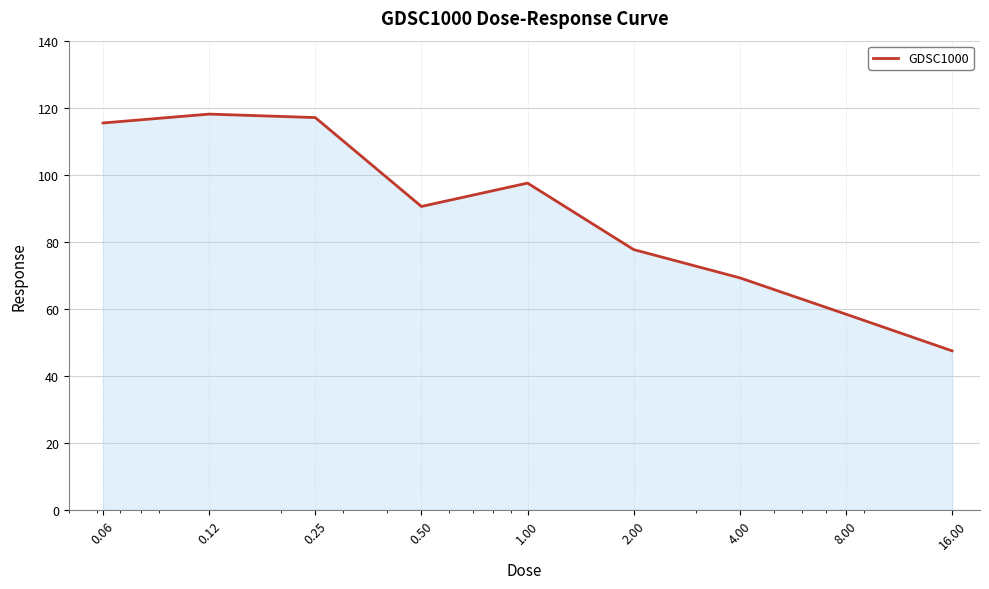

What is the maximum value shown in the chart?

118.1